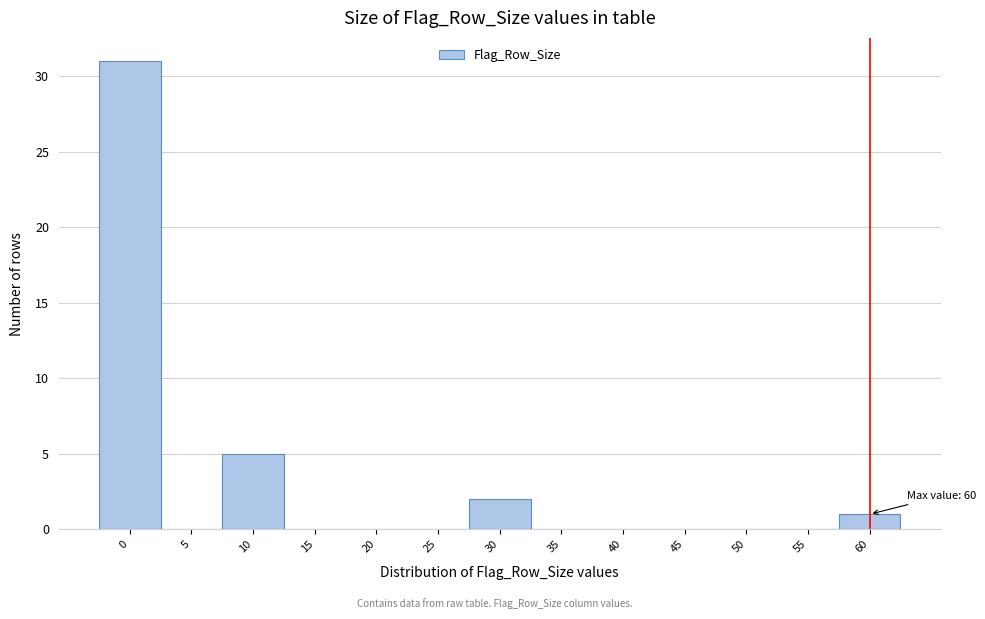

Reading left to right, what are all the values shown in this chart?

0=31	5=0	10=5	15=0	20=0	25=0	30=2	35=0	40=0	45=0	50=0	55=0	60=1